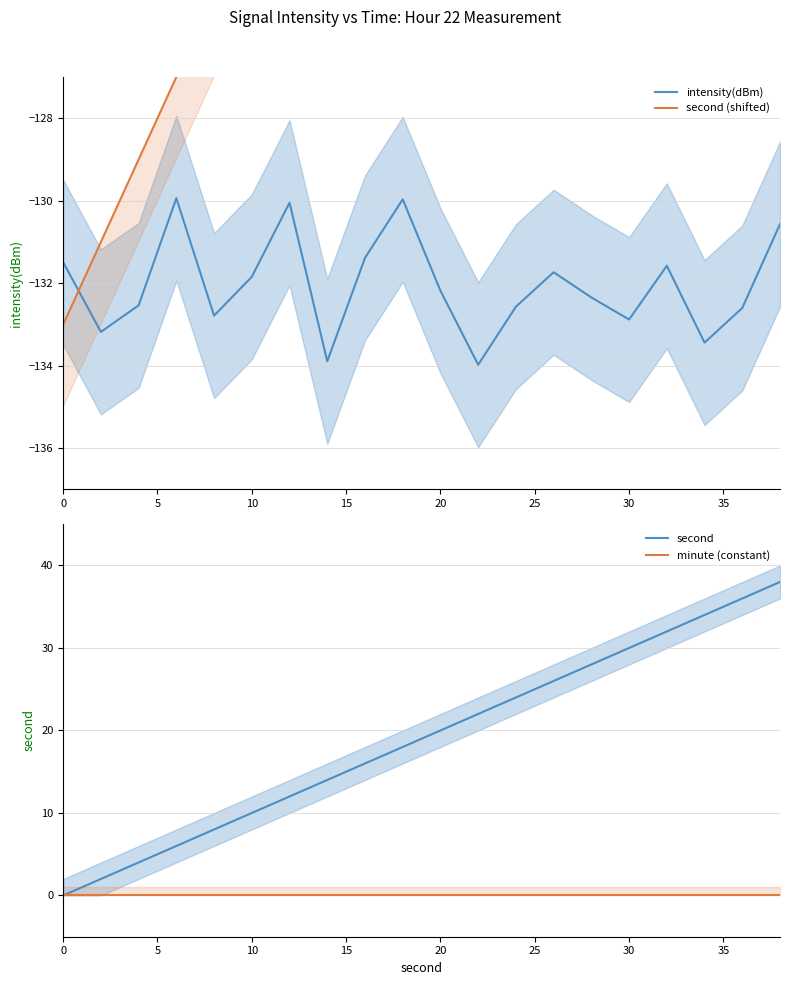

The value of intensity(dBm) at 20 is -189.1. True or false?

False